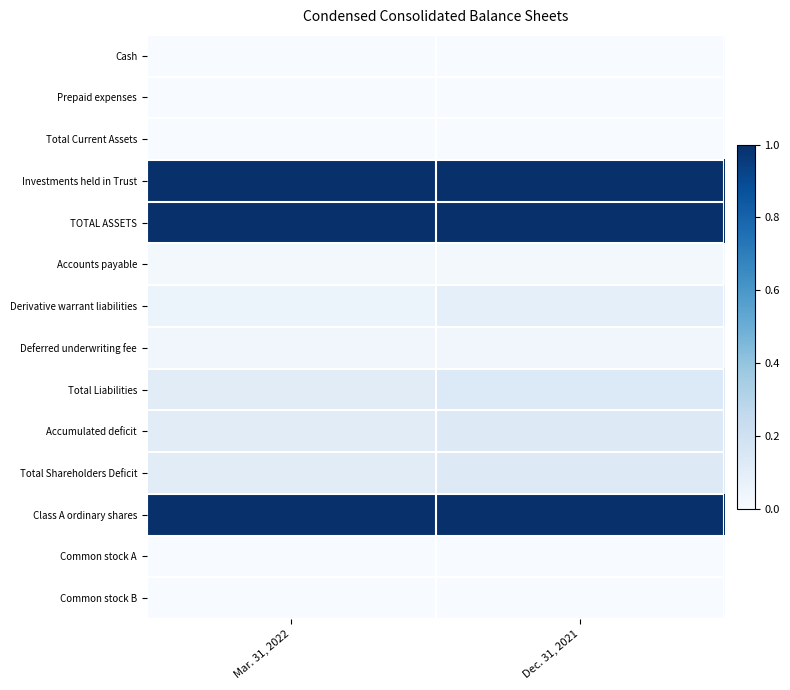

At which category is the sum across all series the highest?

Dec. 31, 2021